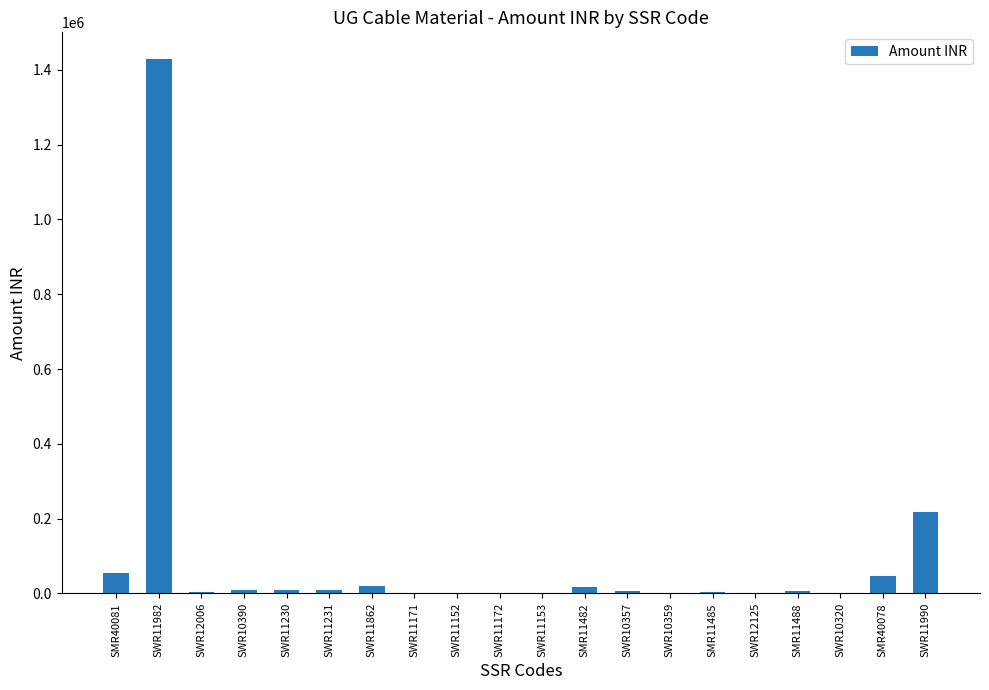

What is the sum of all values?

1836565.5